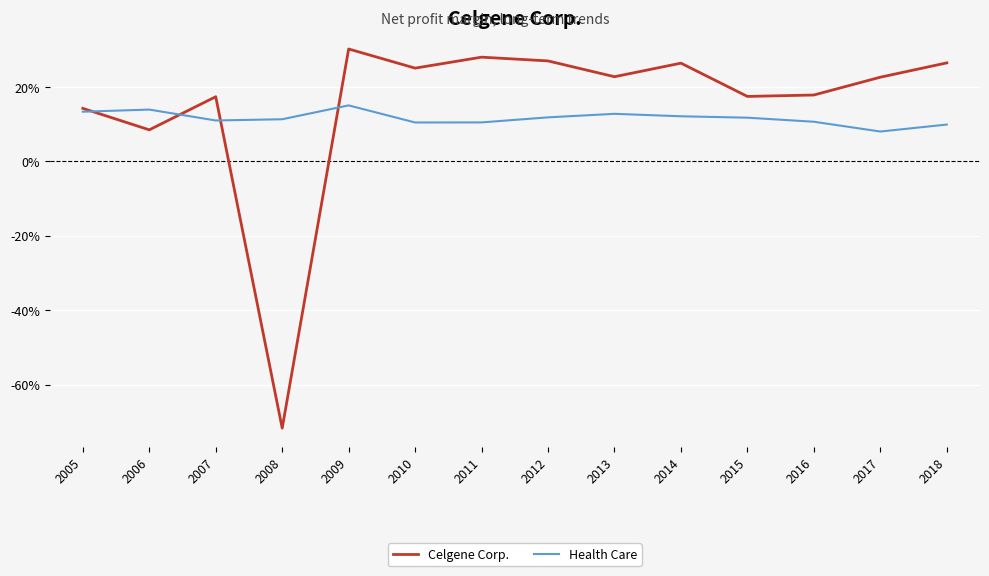

What is the value of the Health Care point at the 2nd from the left?

0.1